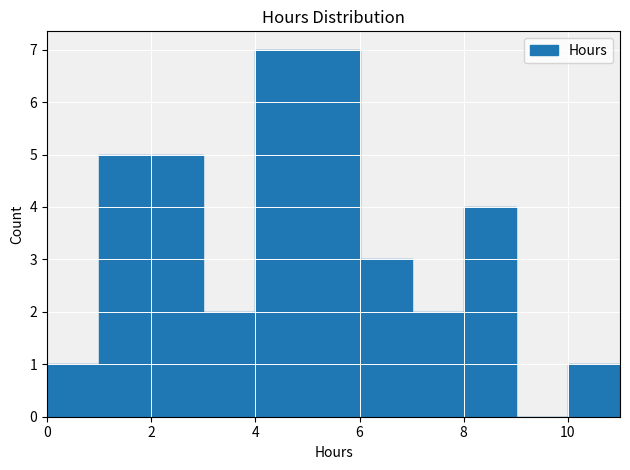

Reading left to right, list every bar in this chart as the range it spans on the x-axis followed by its height. The values are not printed on the chart, so give them approximately, as read against the axis.

0 to 1: 1
1 to 2: 5
2 to 3: 5
3 to 4: 2
4 to 5: 7
5 to 6: 7
6 to 7: 3
7 to 8: 2
8 to 9: 4
9 to 10: 0
10 to 11: 1